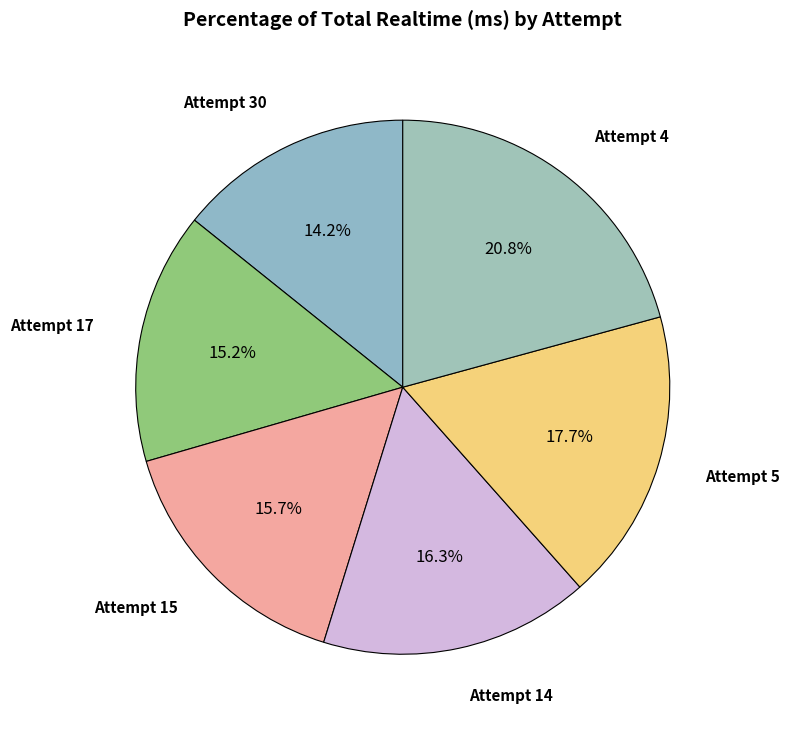

Count the number of slices in the pie.

6